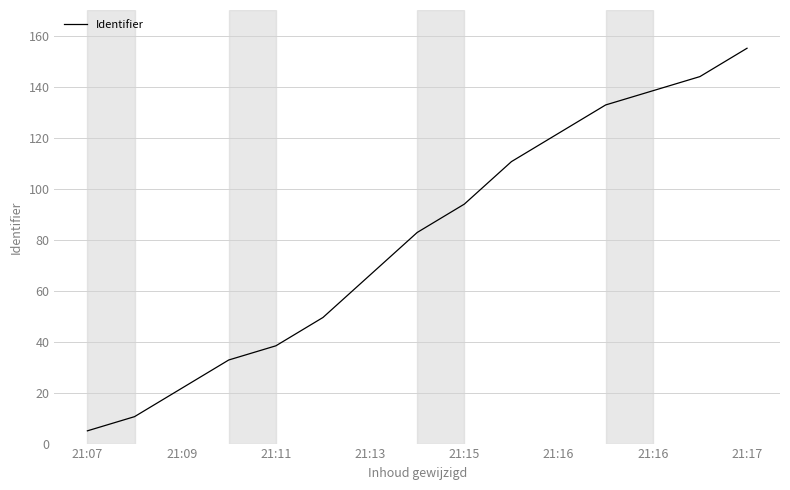

What is the minimum value shown in the chart?

5.0